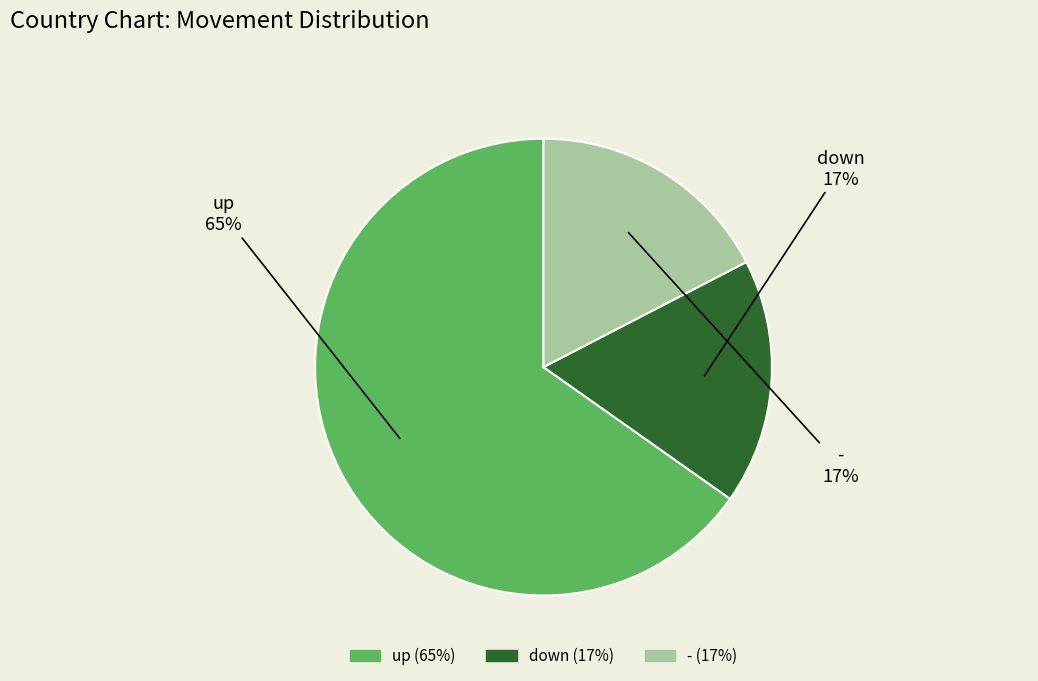

Combined, do up and down account for over 50%?

Yes